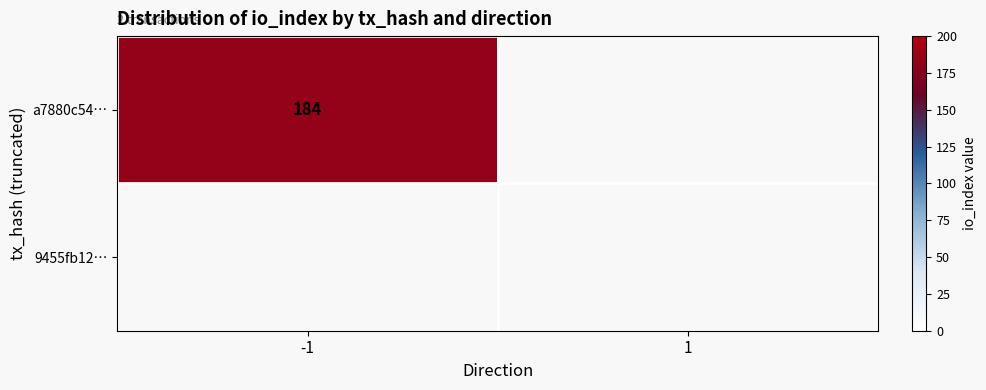

Which series has the largest range (max minus min)?

a7880c5460e6ba64ebb37224c2d9db6751784fa